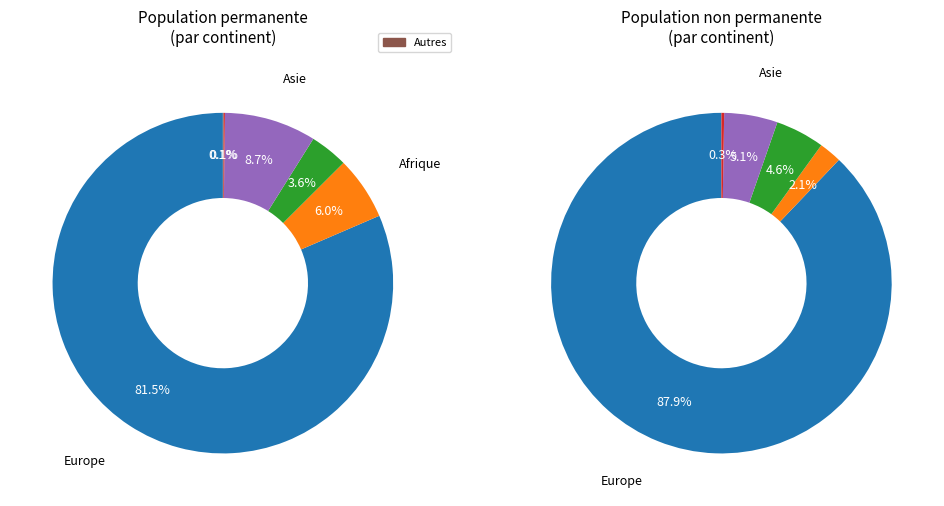

To the nearest percent, what percentage of the pie is Asie?

9%